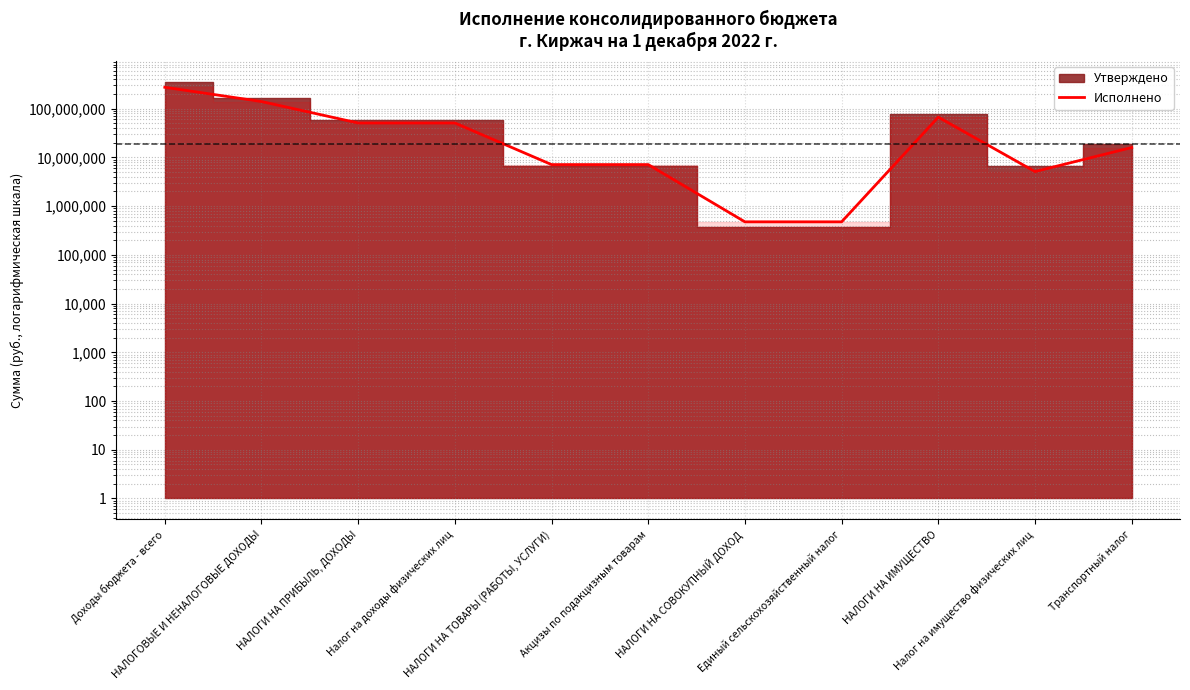

How many points are lower than both their immediate neighbors (excluding endpoints)?

1